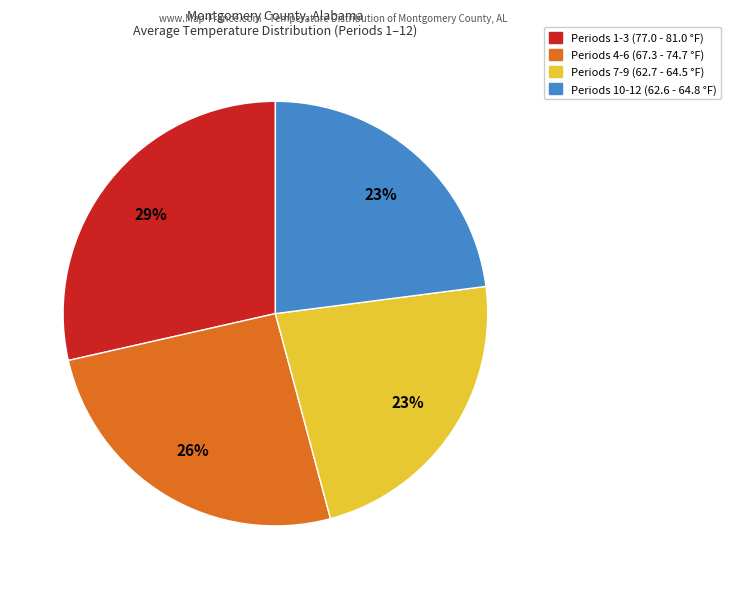

How many segments does this pie chart have?

4